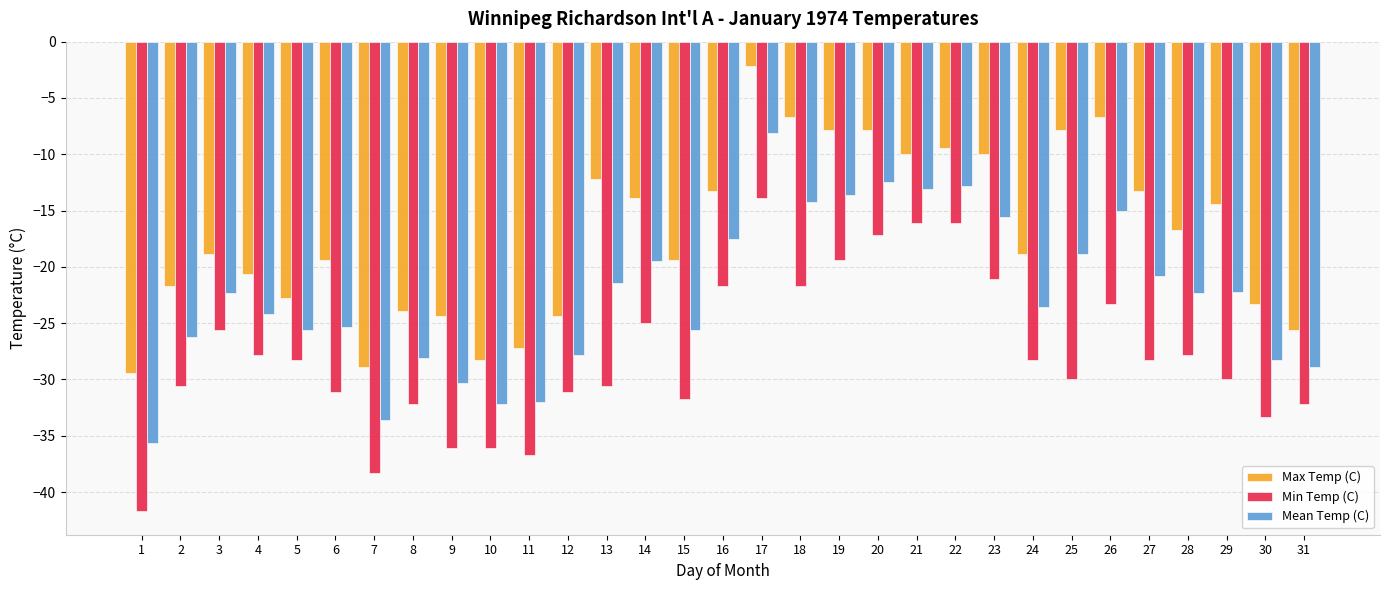

Which series has the largest total across all categories?

Max Temp (C)